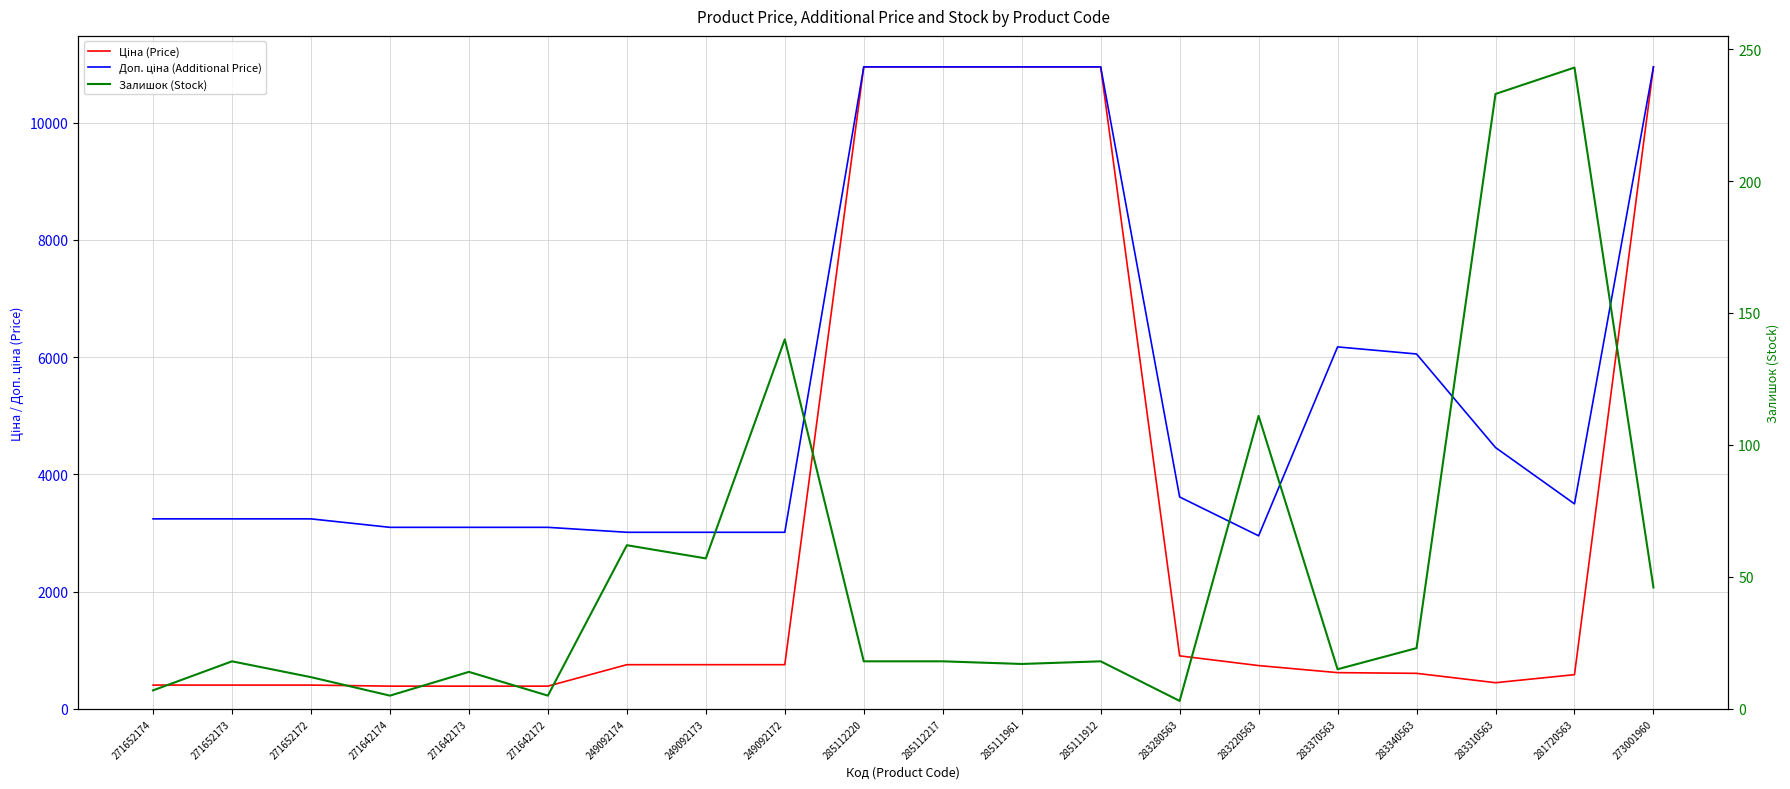

Is the value of Ціна (Price) at 281720563 greater than the value of Залишок (Stock) at 249092173?

Yes